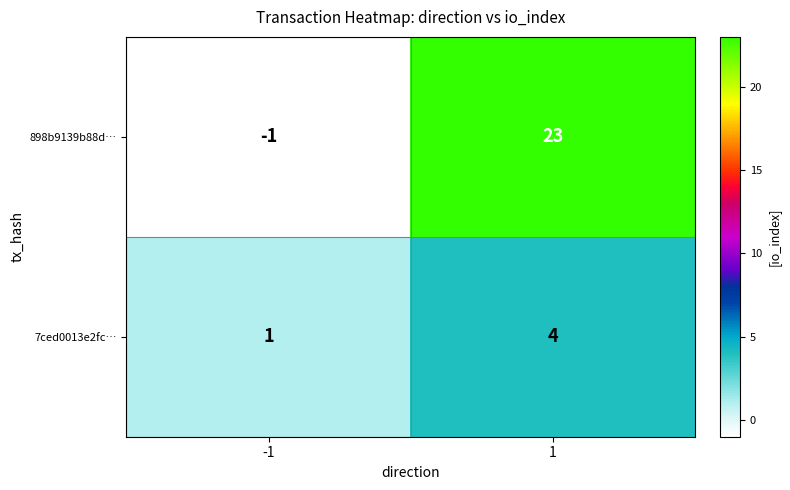

What is the greatest value displayed?

23